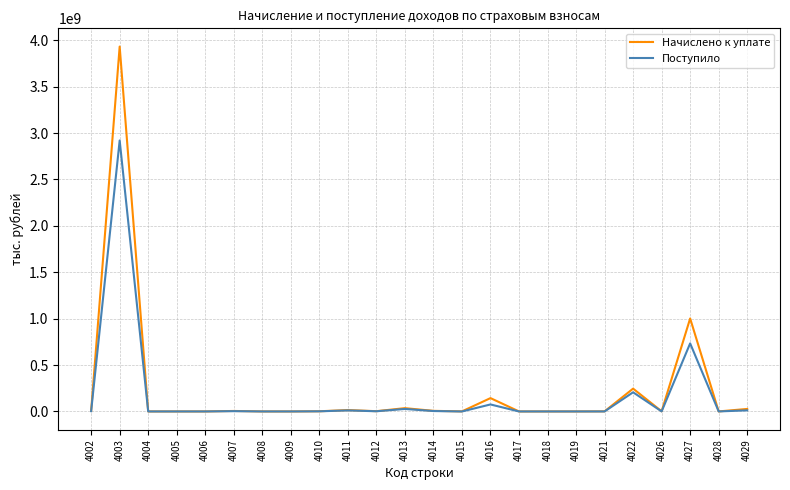

What are all the series names shown in the legend?

Начислено к уплате, Поступило